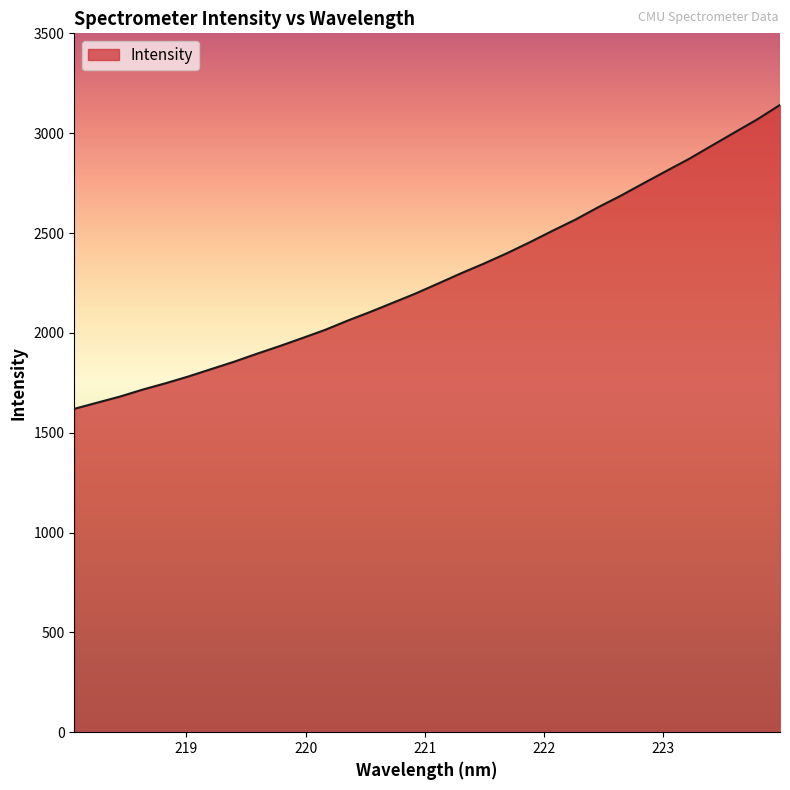

What is the sum of all values?

72923.6